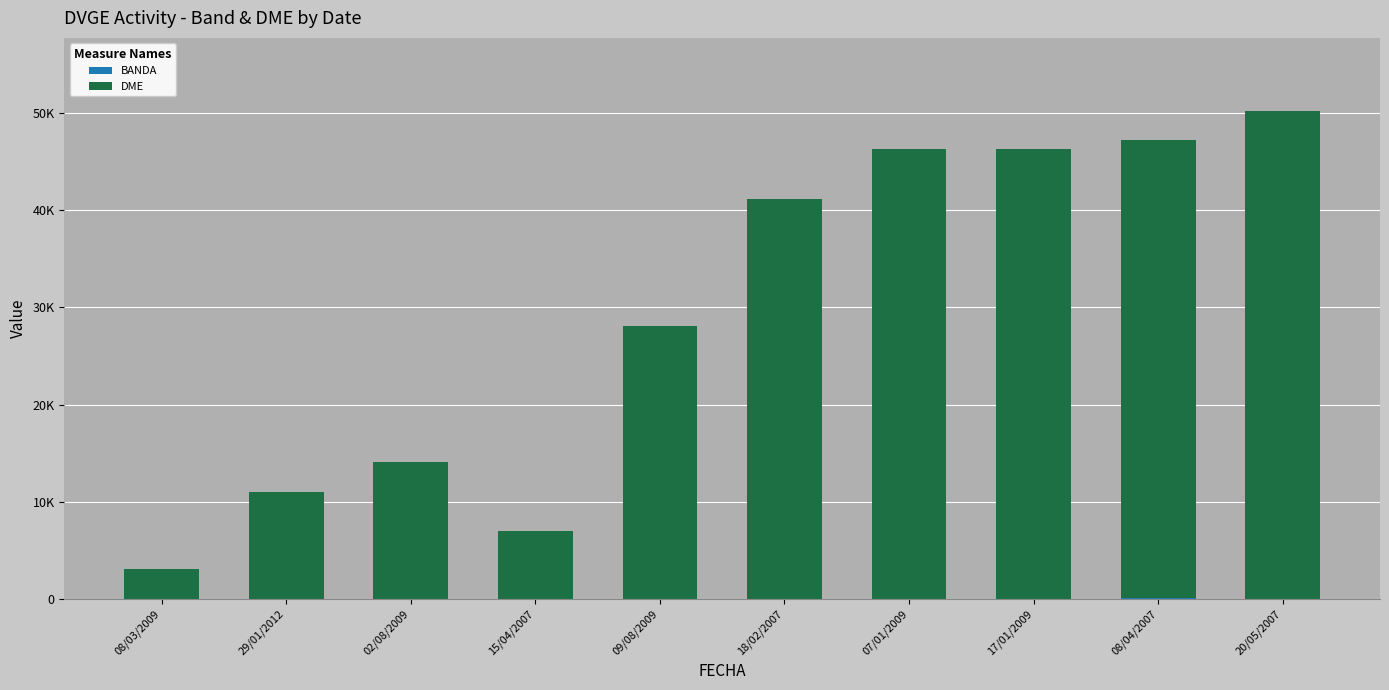

Are the bars grouped side by side (vs. stacked)?

No